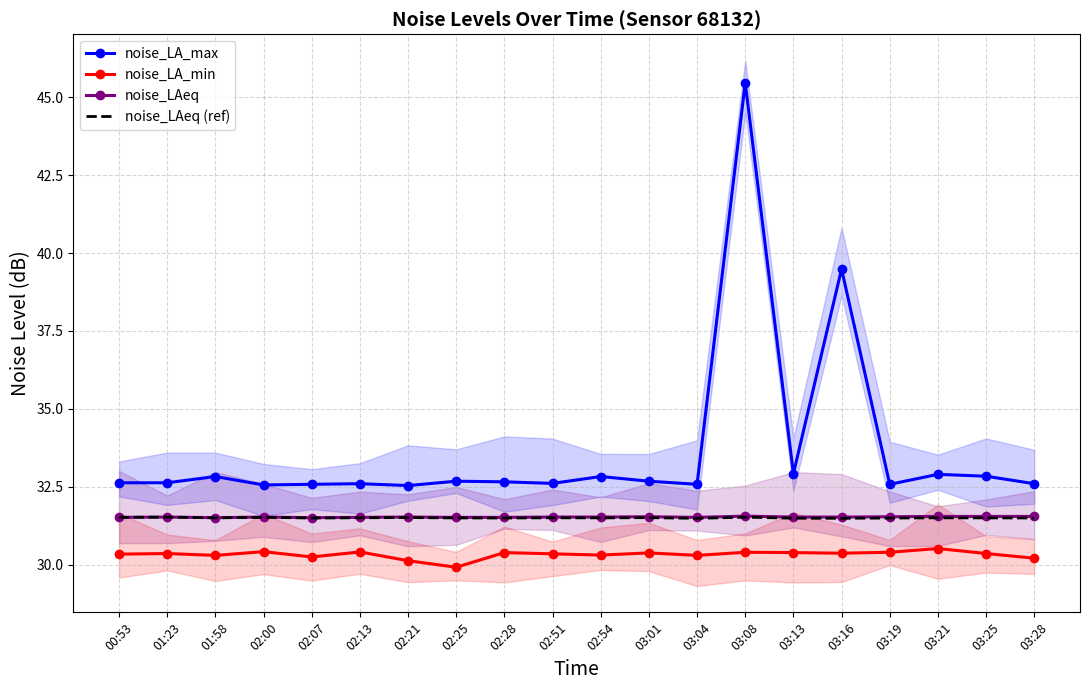

Which series has the largest total across all categories?

noise_LA_max